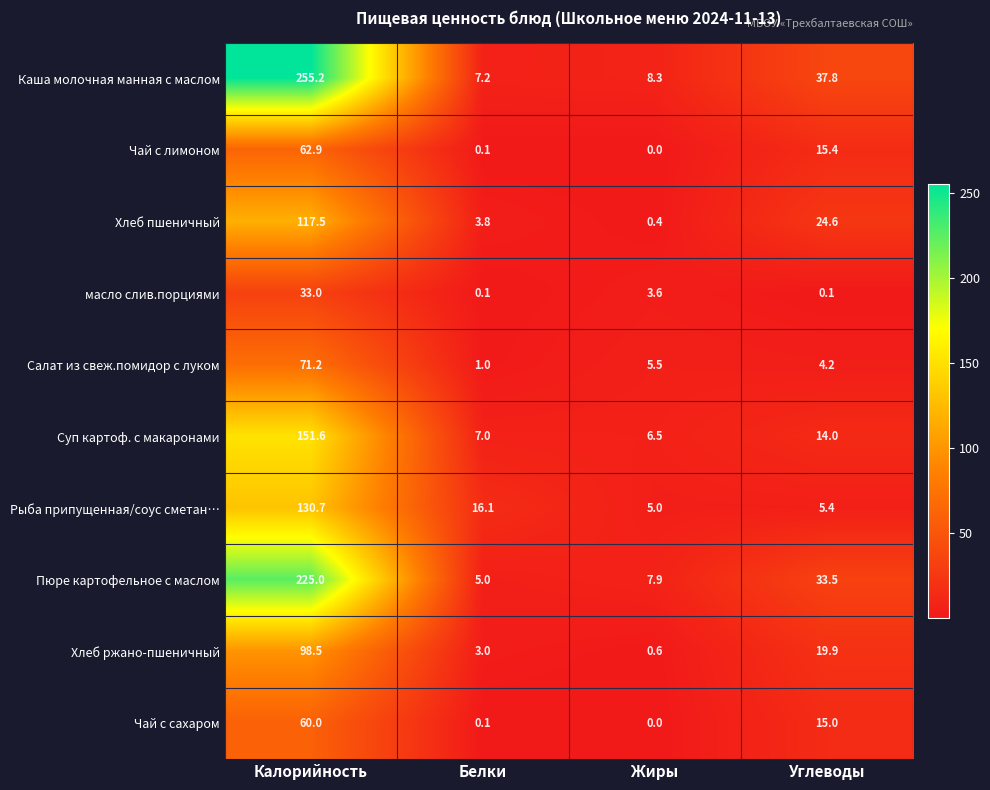

Which category has the lowest value across all series?

Жиры